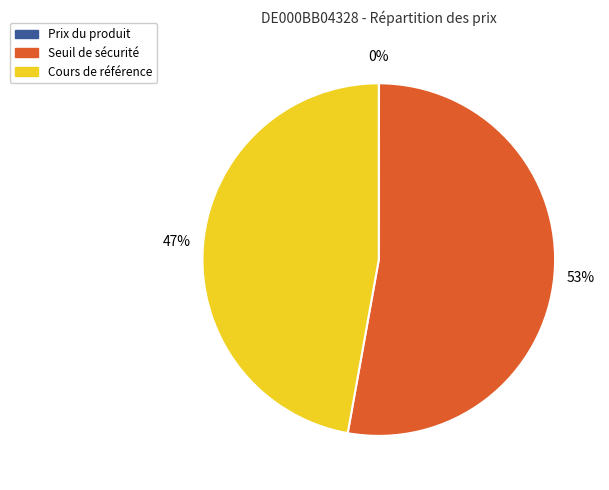

To the nearest percent, what is the average slice percentage?

33%